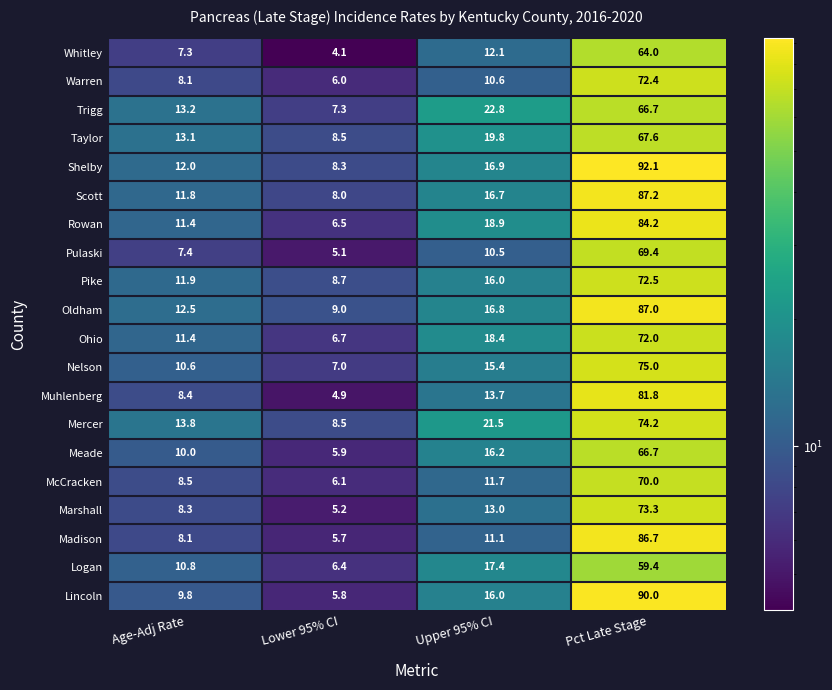

Is it true that Marshall equals 73.3 at Pct Late Stage?

True